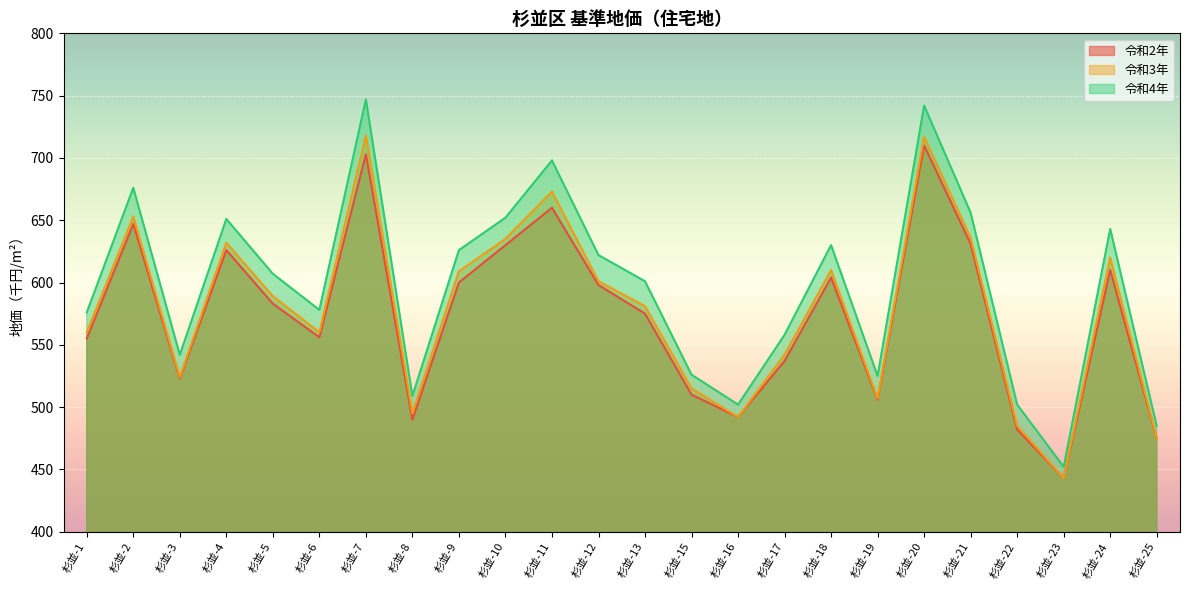

At which category is the sum across all series the highest?

杉並-20